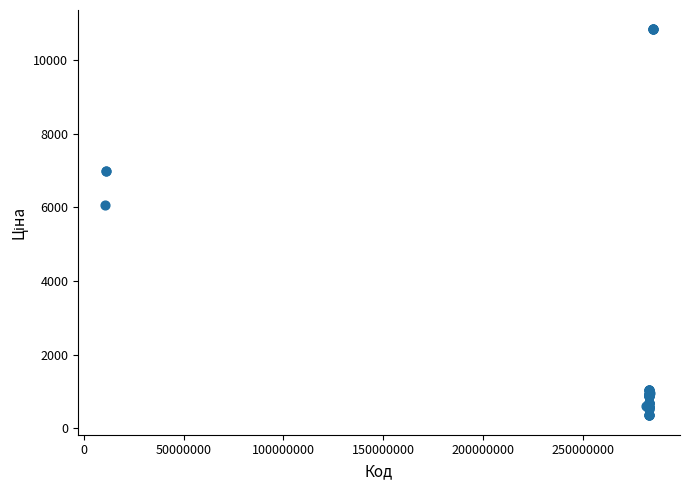

What Y value in the scatter plot is closest to 5594?

6067.2